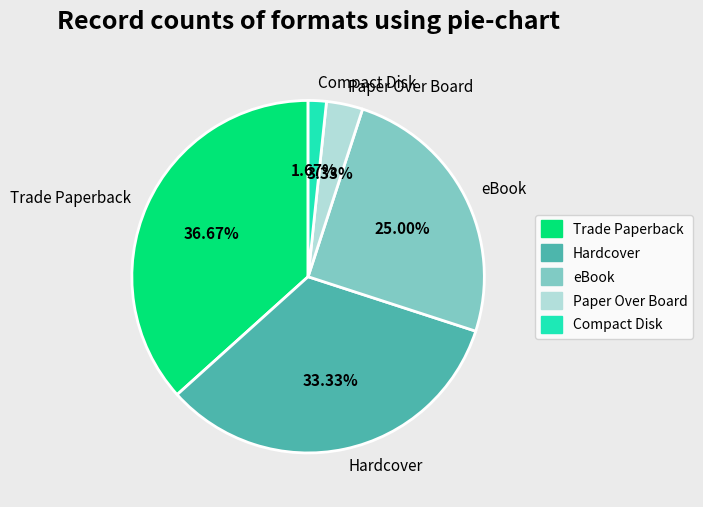

What portion of the pie excludes Trade Paperback?

63.3%